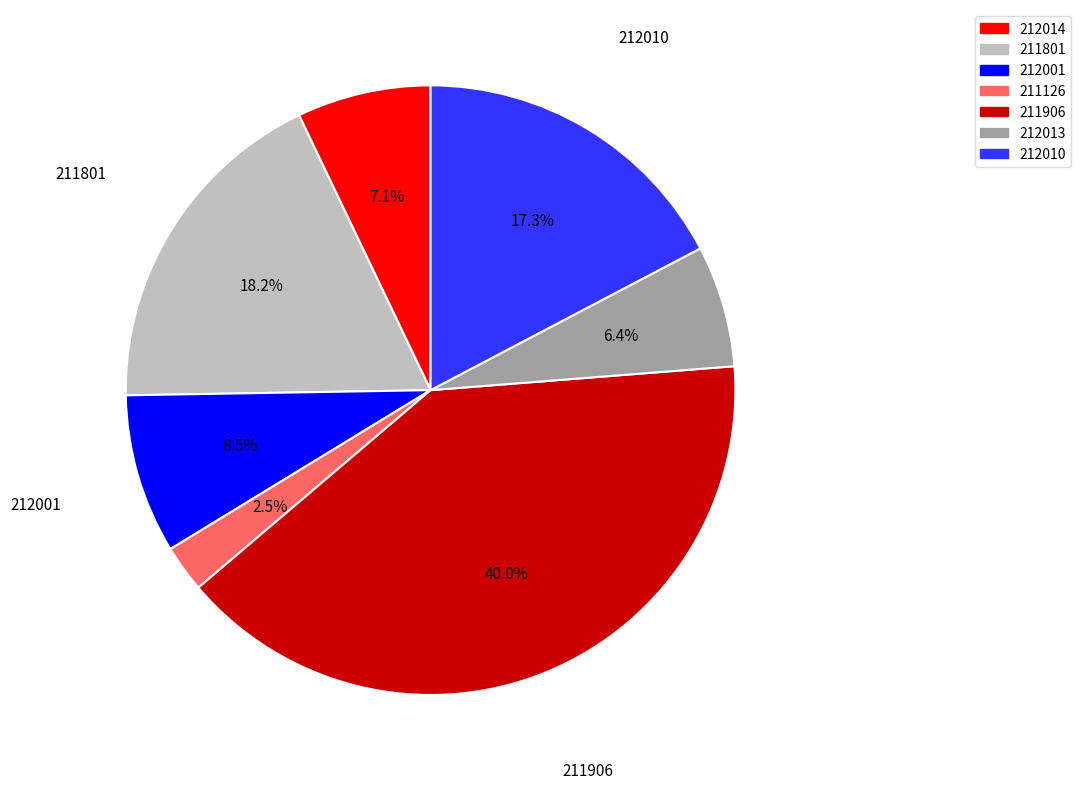

To the nearest percent, what is the combined percentage of 212001 and 211906?

48%